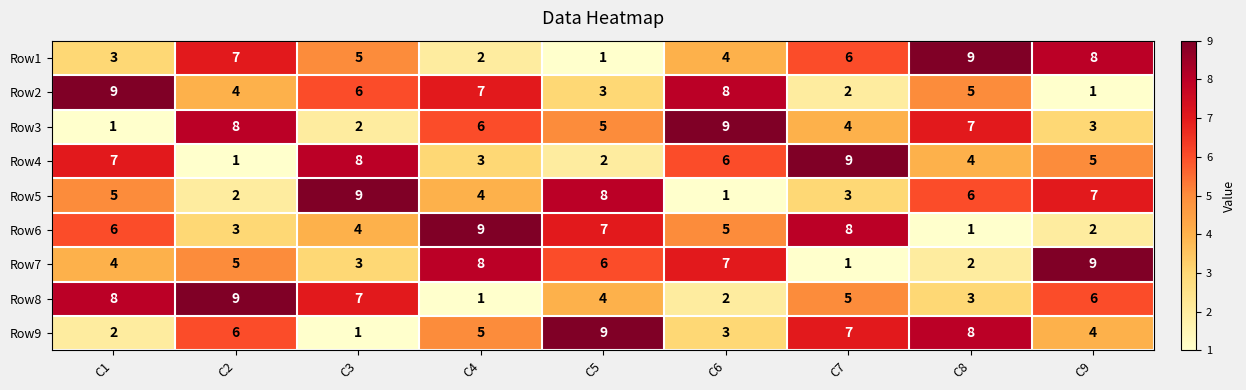

Count the Row6 values in the range 3 to 7.

5